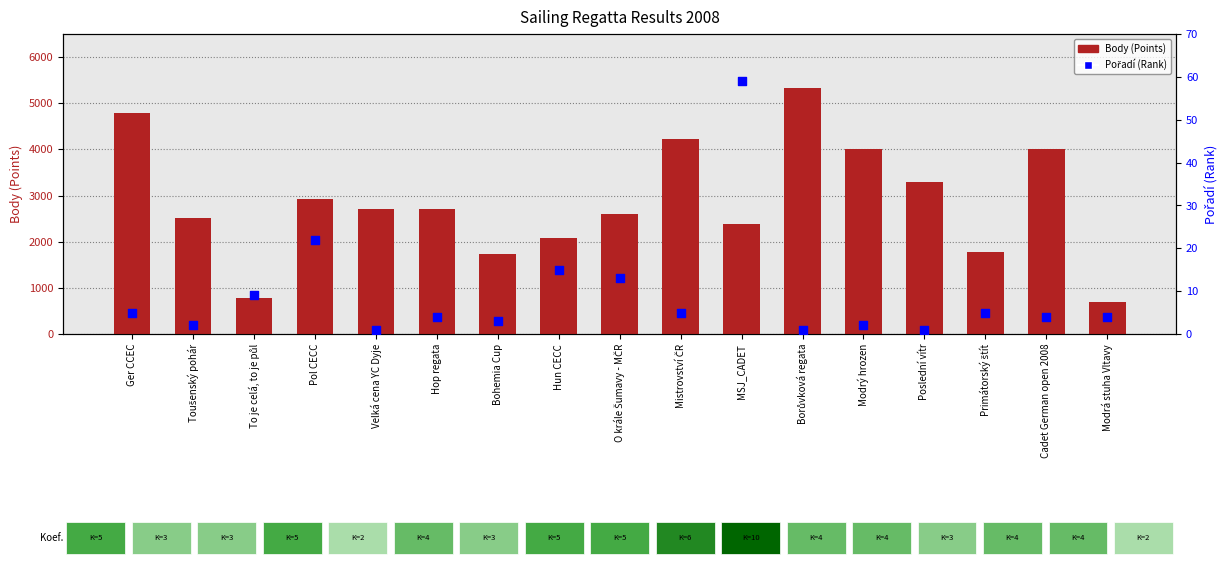

At how many categories does at least one series exceed 3582?

5